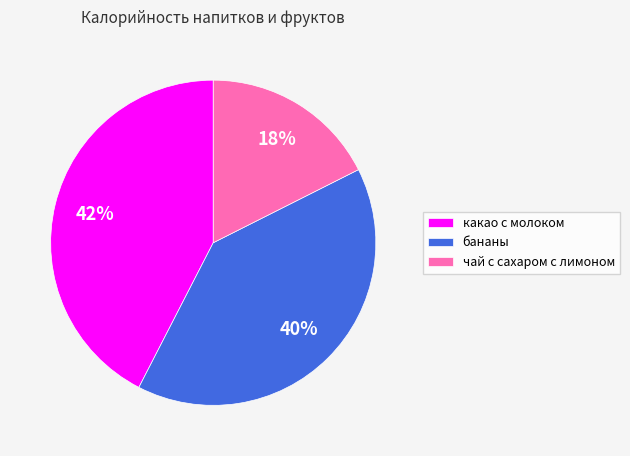

Which slice is the smallest?

чай с сахаром с лимоном